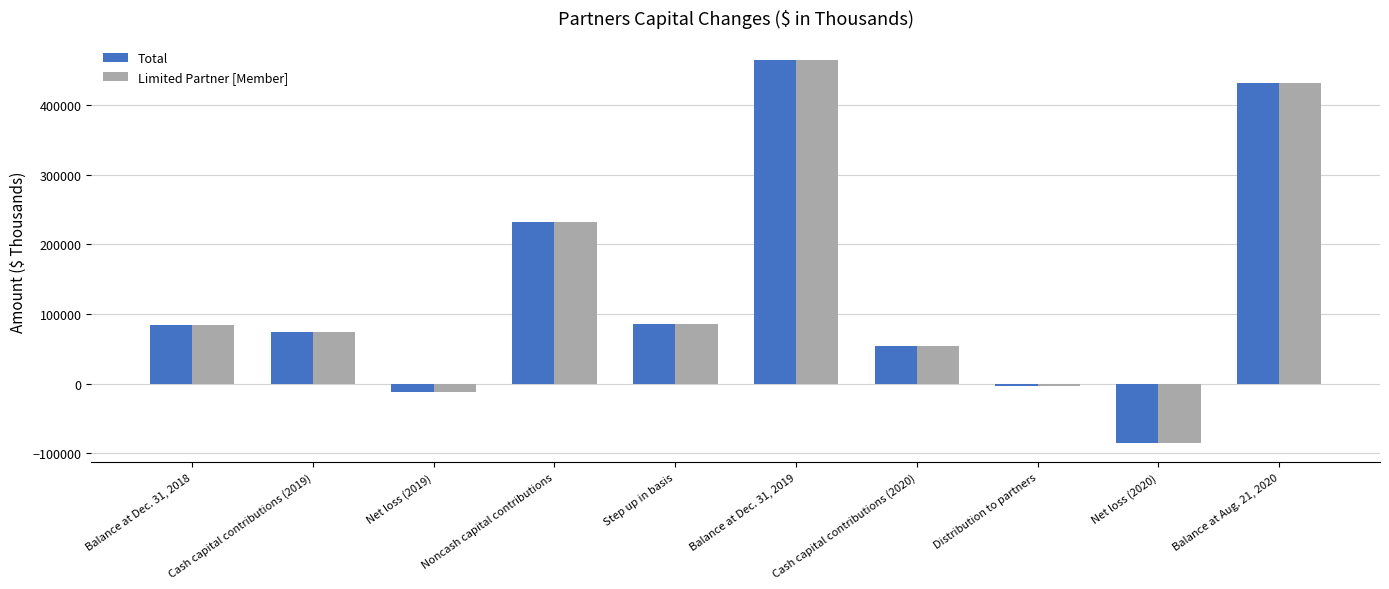

The Limited Partner [Member] series shows 232394 at Noncash capital contributions. True or false?

True